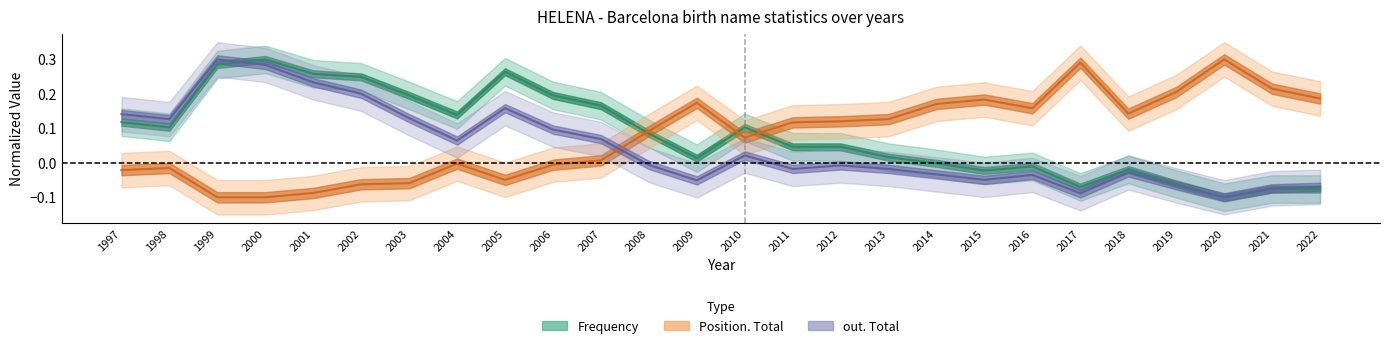

Where is out. Total nearest to the value 0?

2008